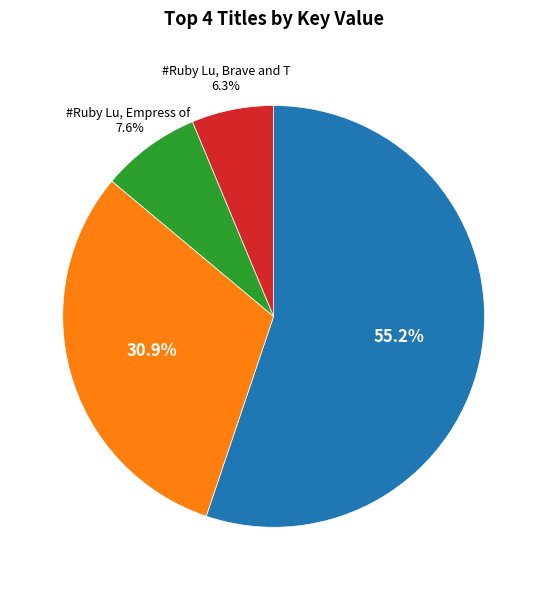

Is there any slice that represents more than half of the pie?

Yes